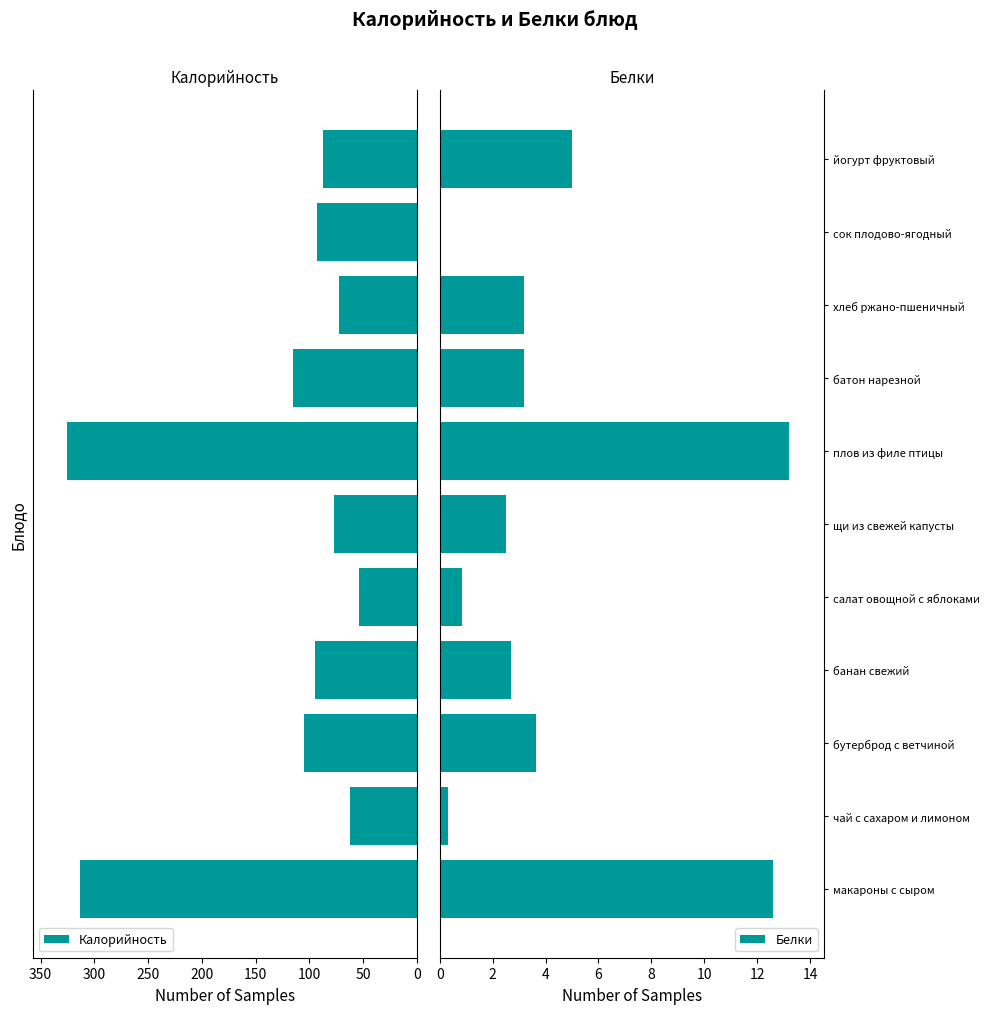

What is the sum of all Калорийность values?

1398